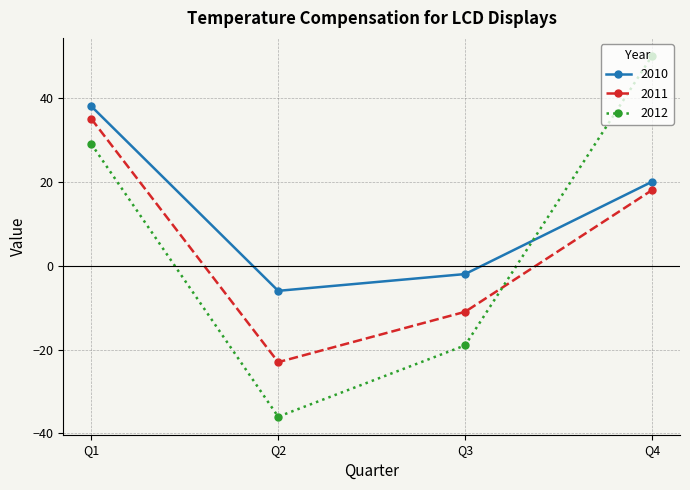

The value of 2011 at Q2 is -35. True or false?

False